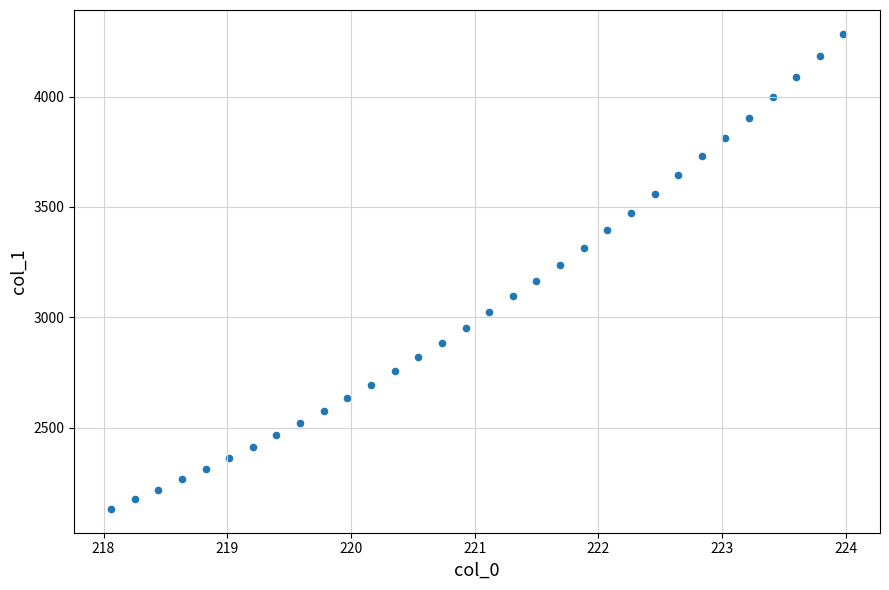

What is the range of X values (max minus min)?

5.9